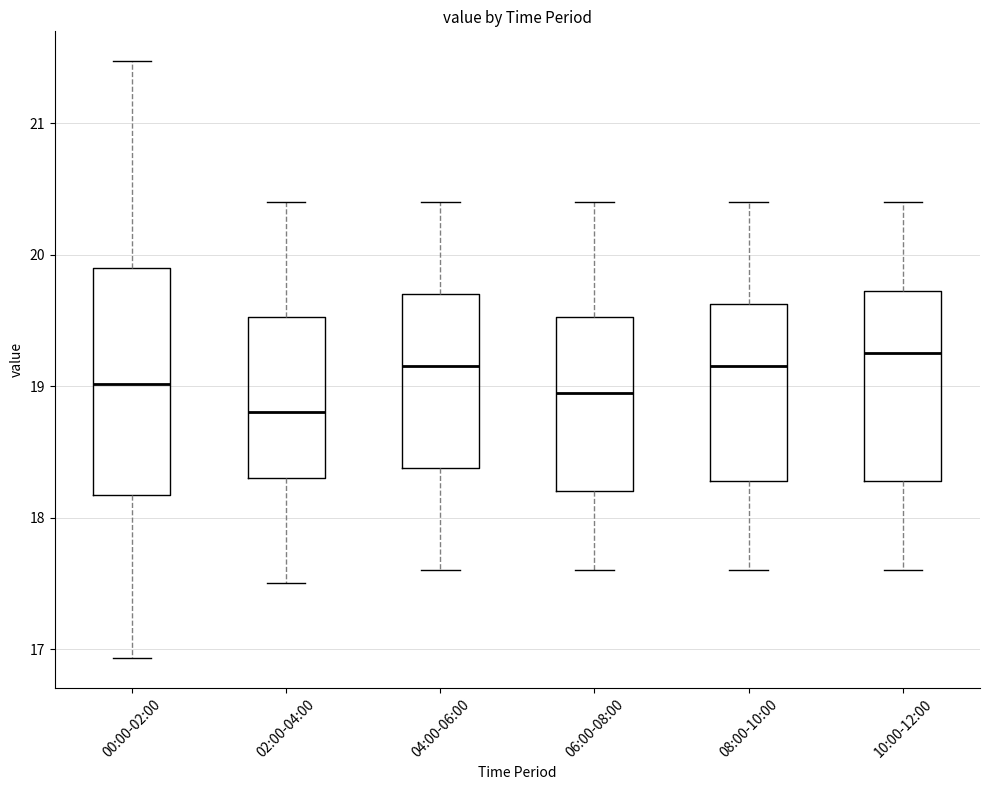

Where does the median line of the box for 10:00-12:00 sit on the y-axis? The values are not printed on the chart, so give them approximately, as read against the axis.

19.3